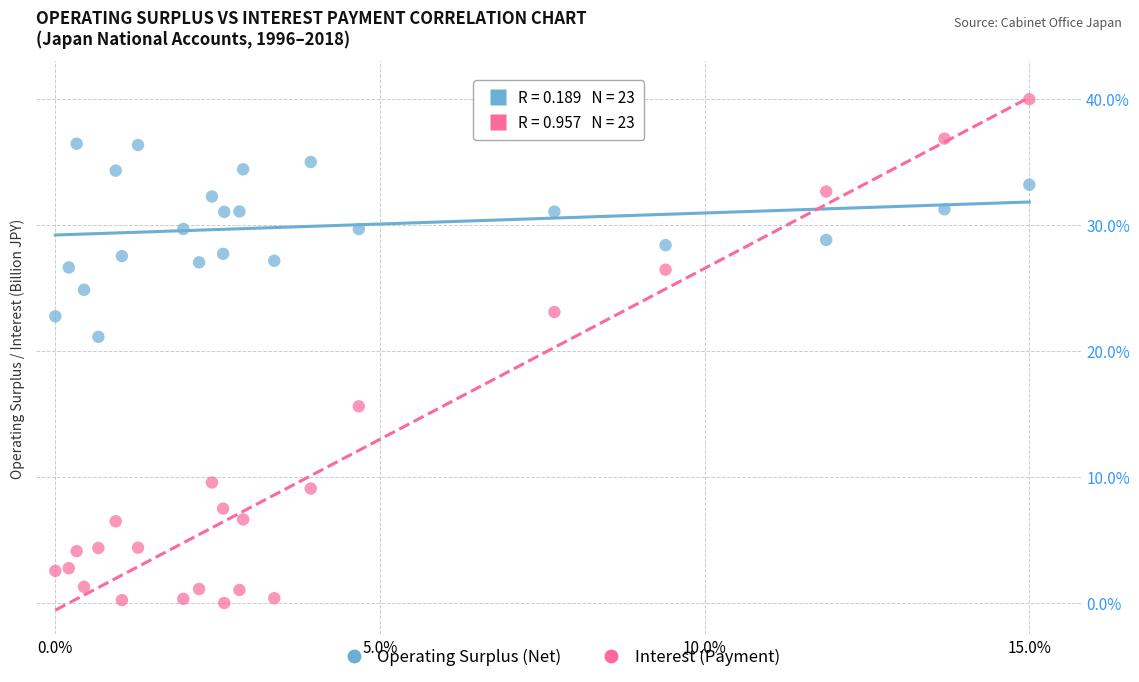

Which series has the widest spread of Y values?

Interest (Payment)